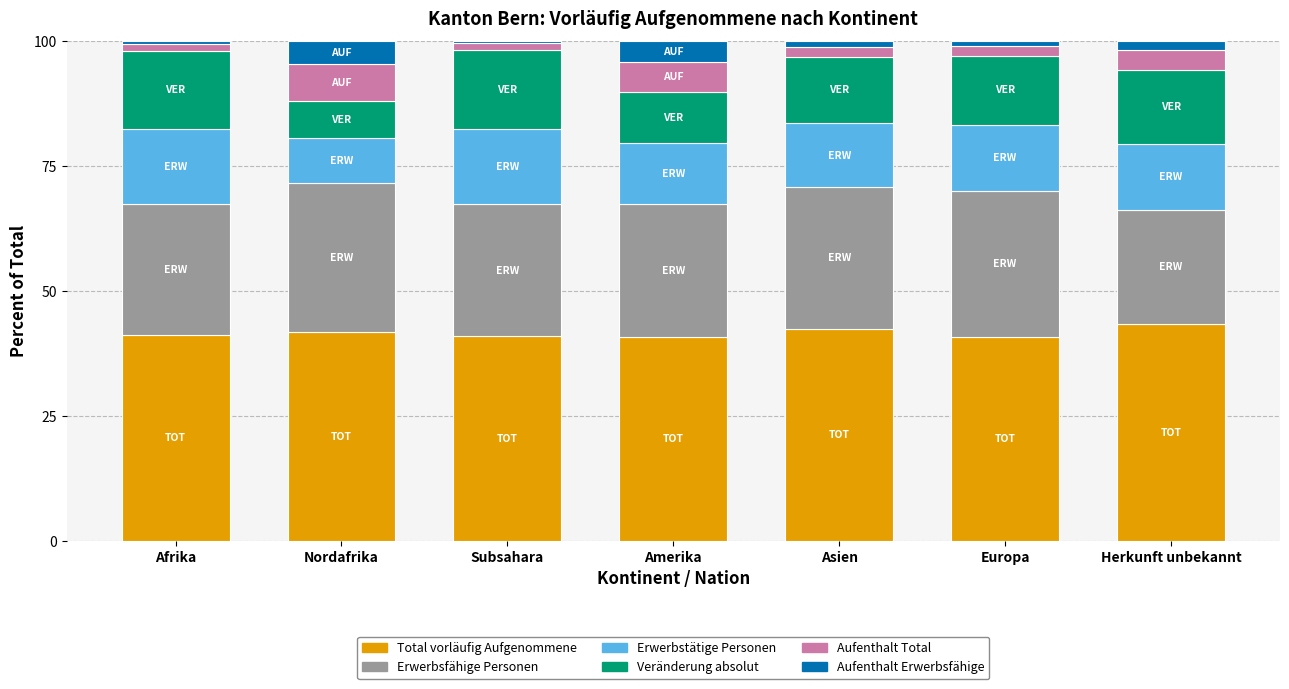

What is the total value across all series at Amerika?

100.0